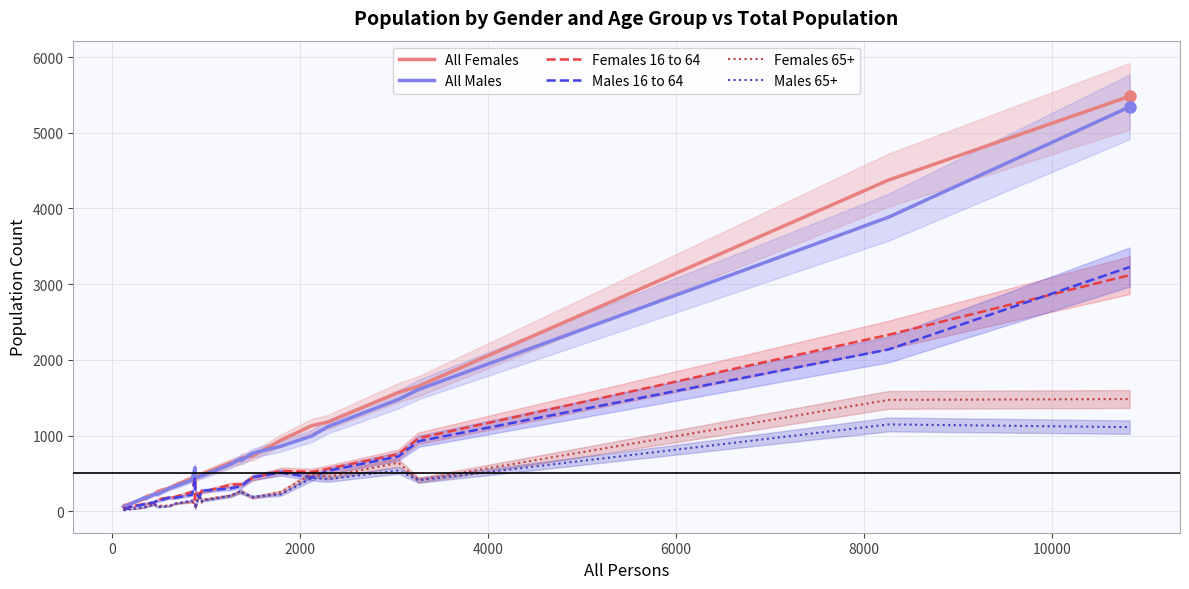

What is the value of the All Females point at the 22nd from the left?

705